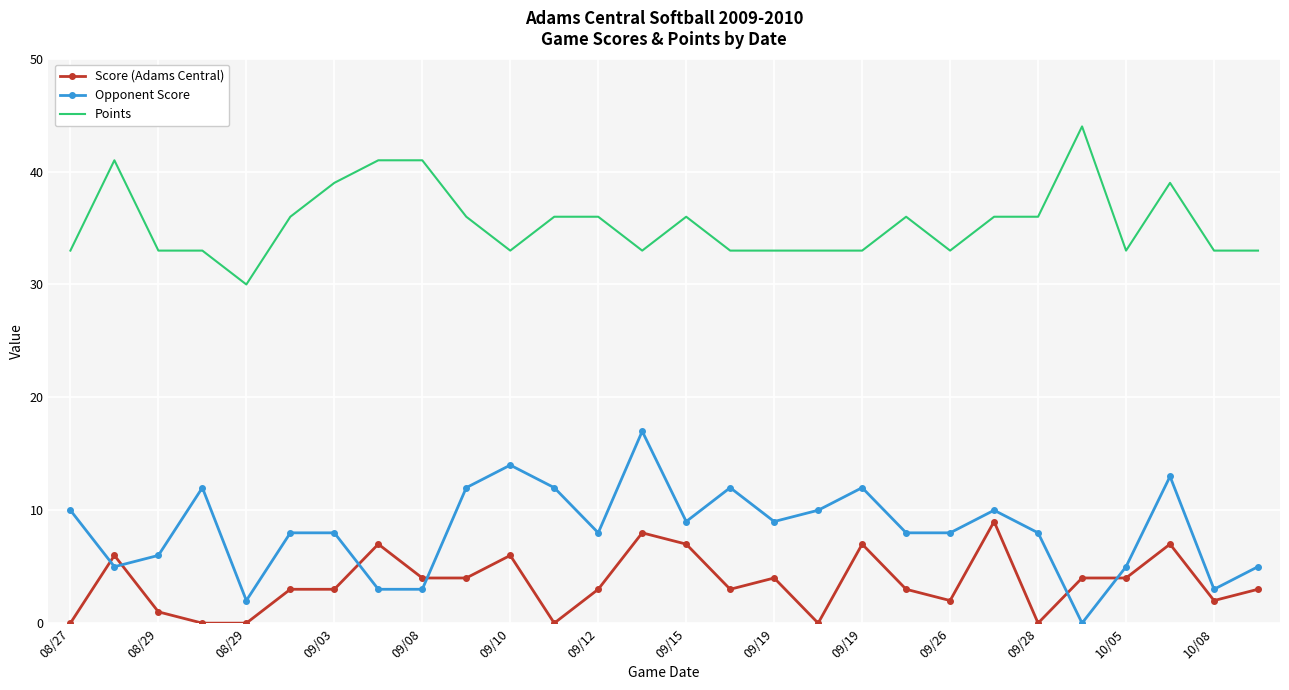

What is the highest value of the Score (Adams Central) series?

9